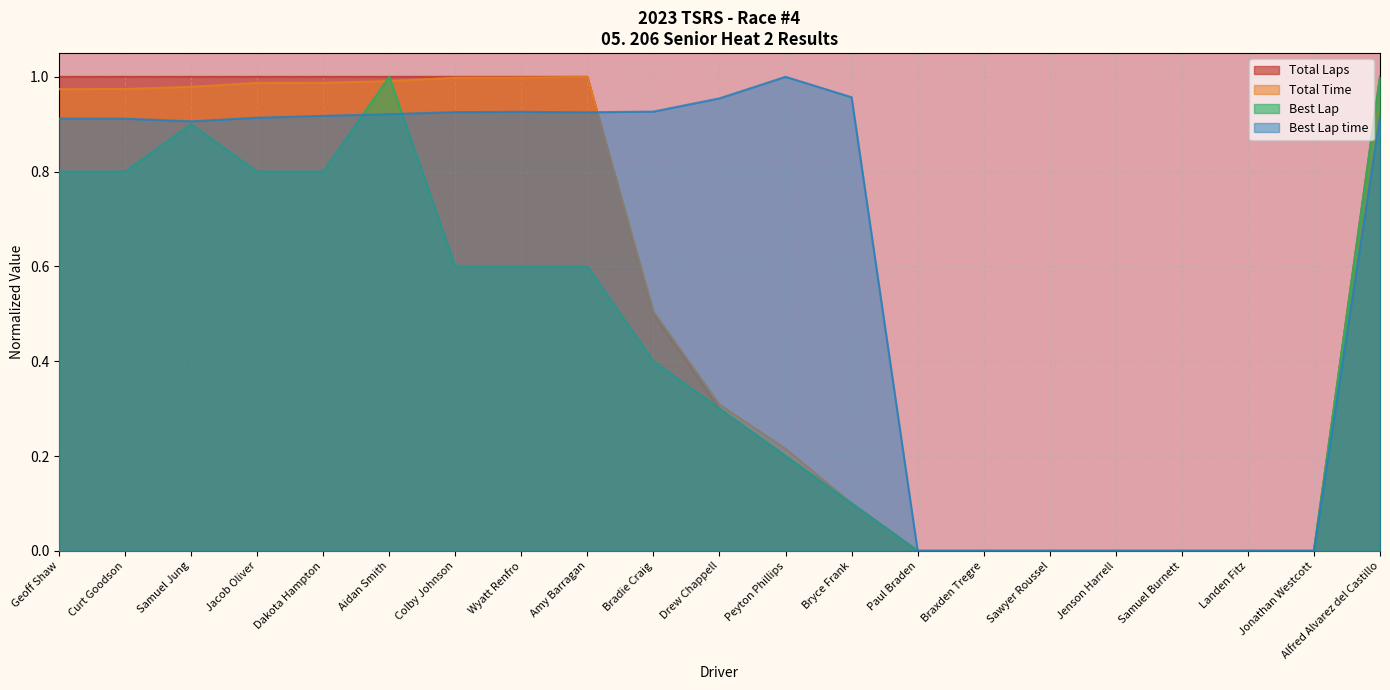

What are all the series names shown in the legend?

Total Laps, Total Time, Best Lap, Best Lap time